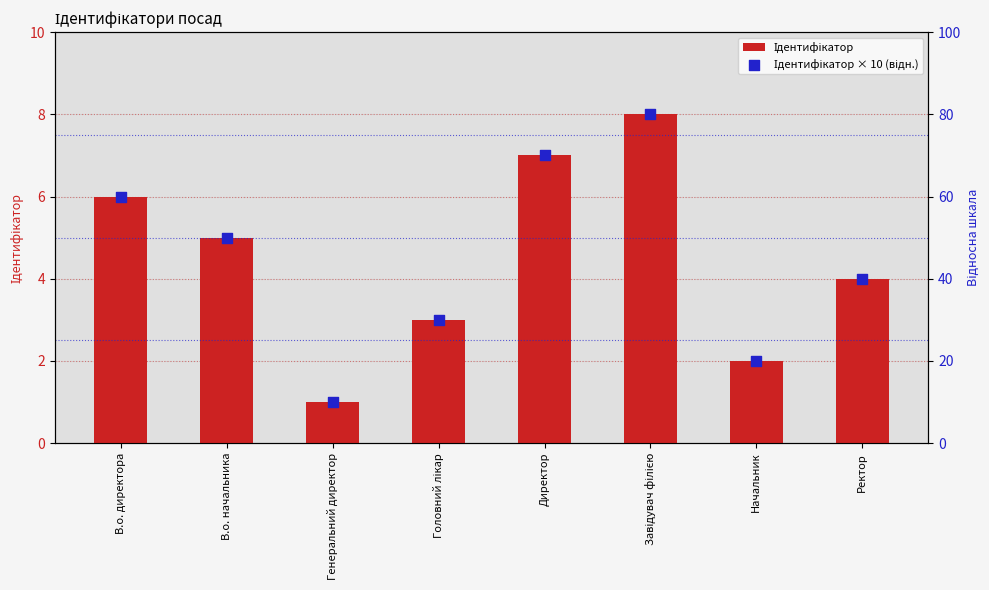

Which series contains the highest Y value?

Ідентифікатор × 10 (відн.)